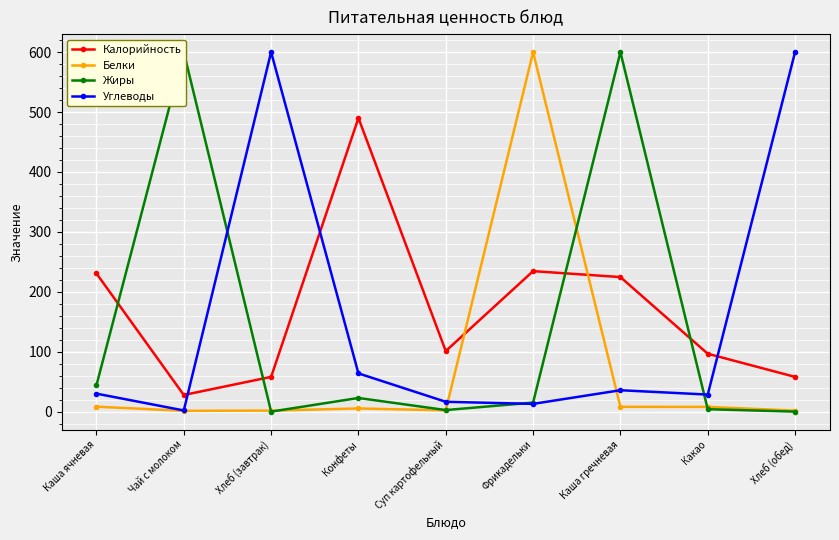

What is the difference between the Углеводы values at Хлеб (завтрак) and Фрикадельки?

586.8